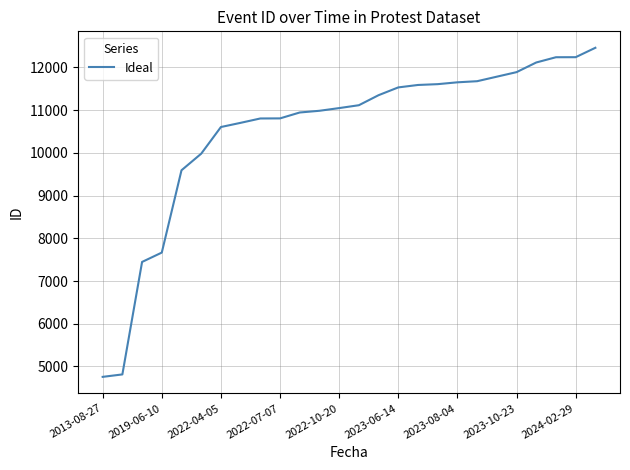

What is the greatest value displayed?

12457